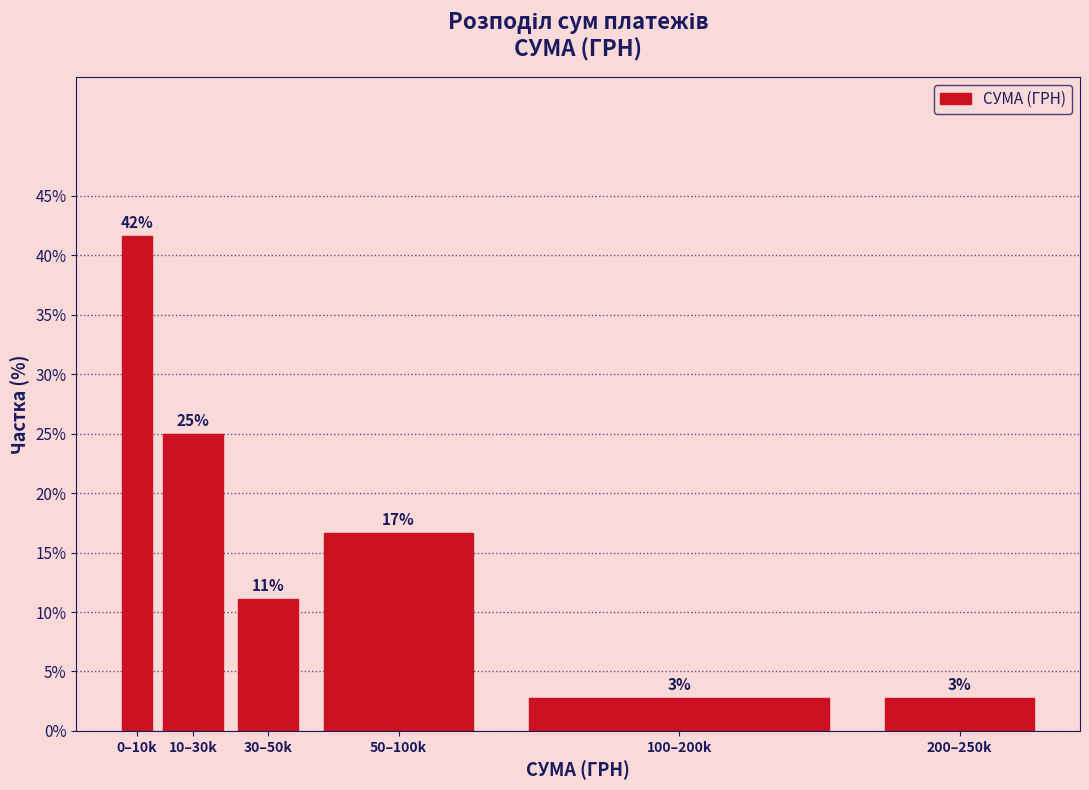

Are the bars horizontal?

No